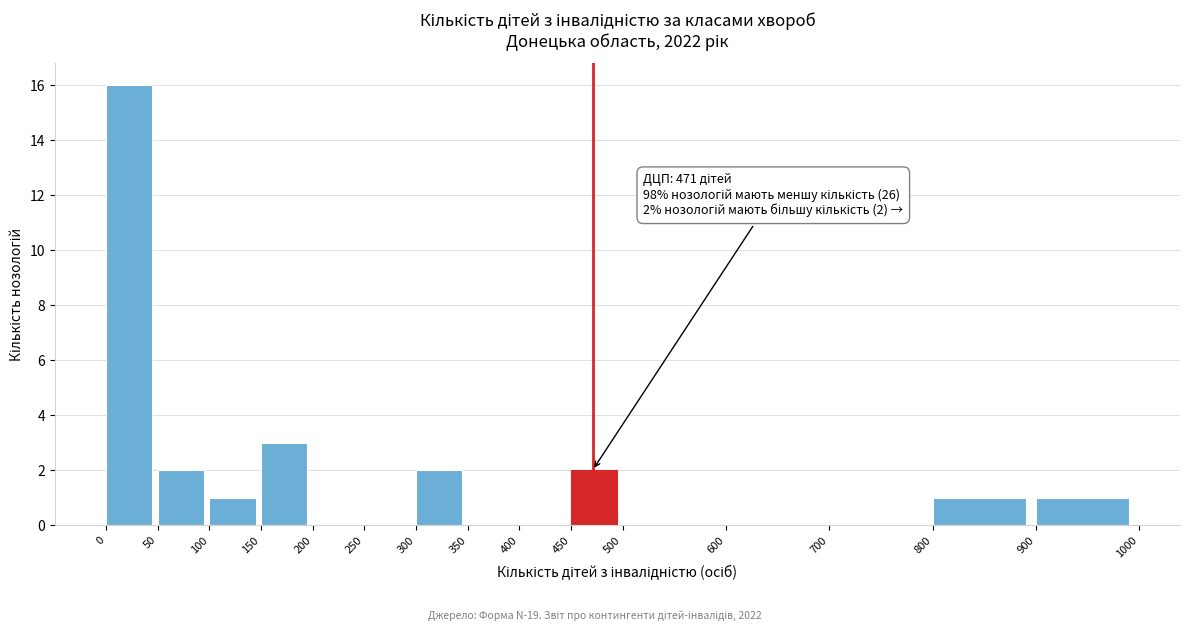

Over which range of the x-axis is the bar tallest?

0 to 50